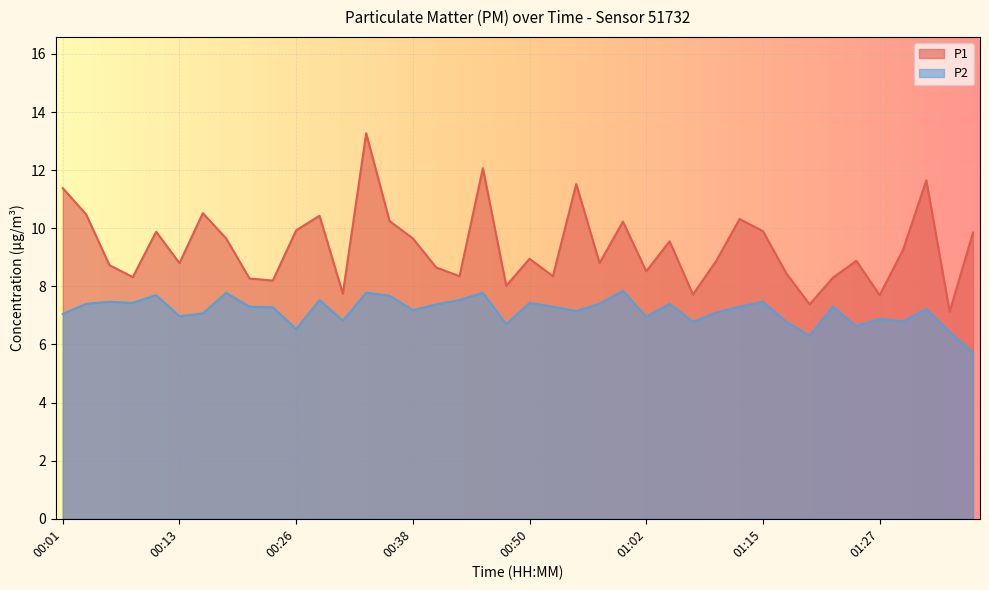

Reading right to left, list all the values displayed in this chart.

P1: 9.8	7.1	11.7	9.2	7.7	8.9	8.3	7.4	8.4	9.9	10.3	8.9	7.7	9.6	8.5	10.2	8.8	11.5	8.3	8.9	8.0	12.1	8.3	8.7	9.7	10.2	13.3	7.8	10.4	9.9	8.2	8.3	9.7	10.5	8.8	9.9	8.3	8.7	10.5	11.4
P2: 5.7	6.4	7.2	6.8	6.9	6.6	7.3	6.3	6.8	7.5	7.3	7.1	6.8	7.4	7.0	7.8	7.4	7.2	7.3	7.4	6.7	7.8	7.5	7.4	7.2	7.7	7.8	6.8	7.5	6.5	7.3	7.3	7.8	7.1	7.0	7.7	7.4	7.5	7.4	7.0